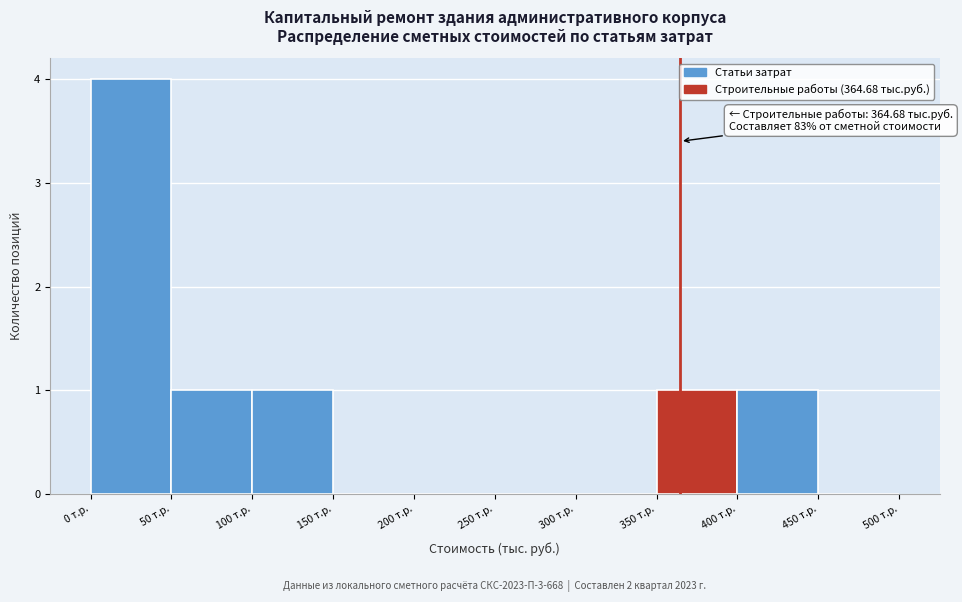

Which range on the x-axis has the tallest bar?

0 to 50